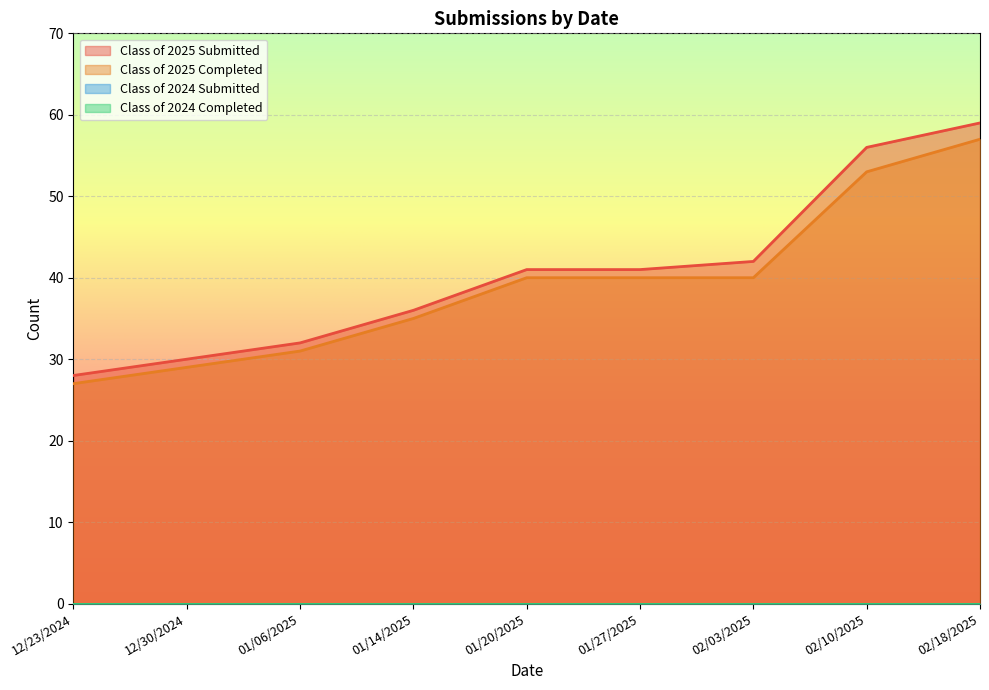

At which category does the chart reach its minimum across all series?

12/23/2024